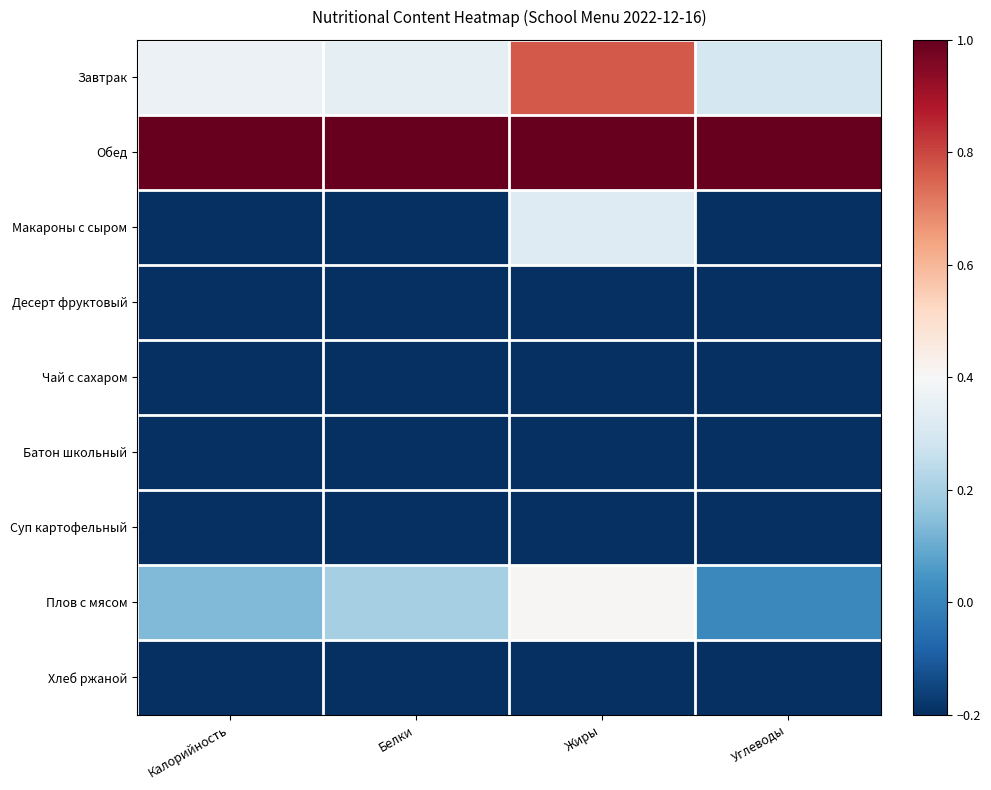

At which category is the sum across all series the highest?

Жиры